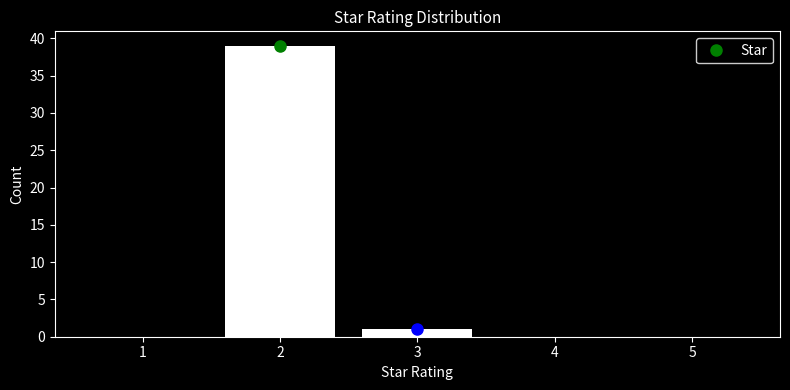

Over which range of the x-axis is the bar tallest?

1.5 to 2.5